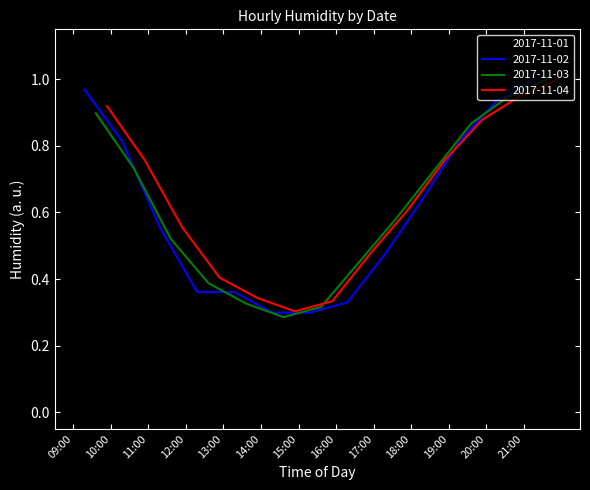

What is the label of the 13th point from the left?

21:00